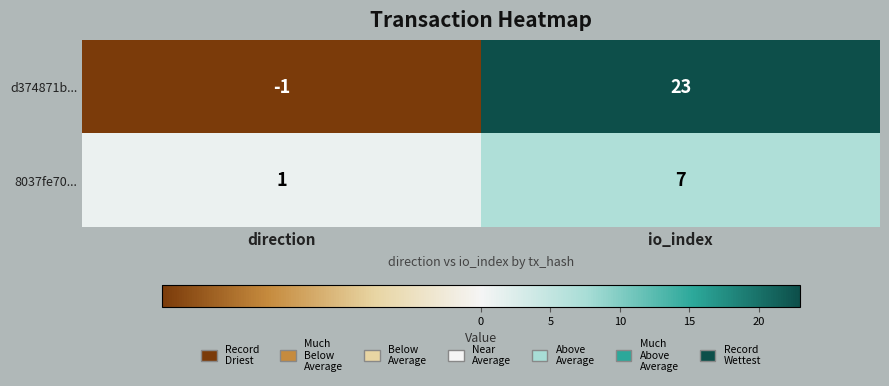

True or false: 8037fe70... has a value of 1 at direction.

True